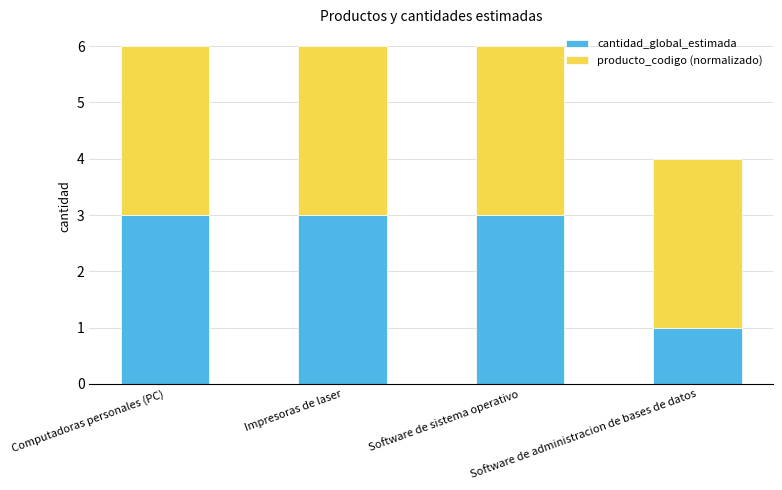

What is the minimum value for cantidad_global_estimada?

1.0